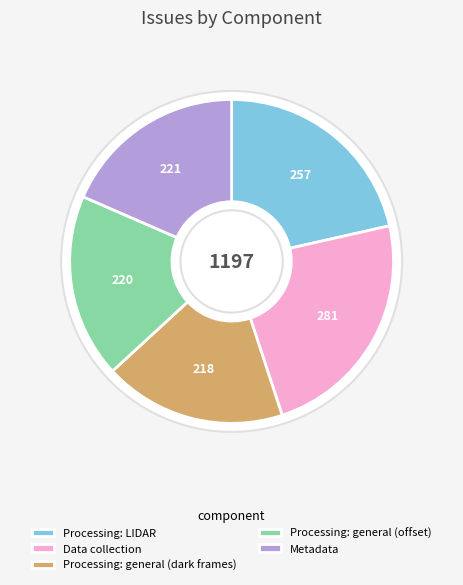

To the nearest percent, what percentage of the pie is Data collection?

23%